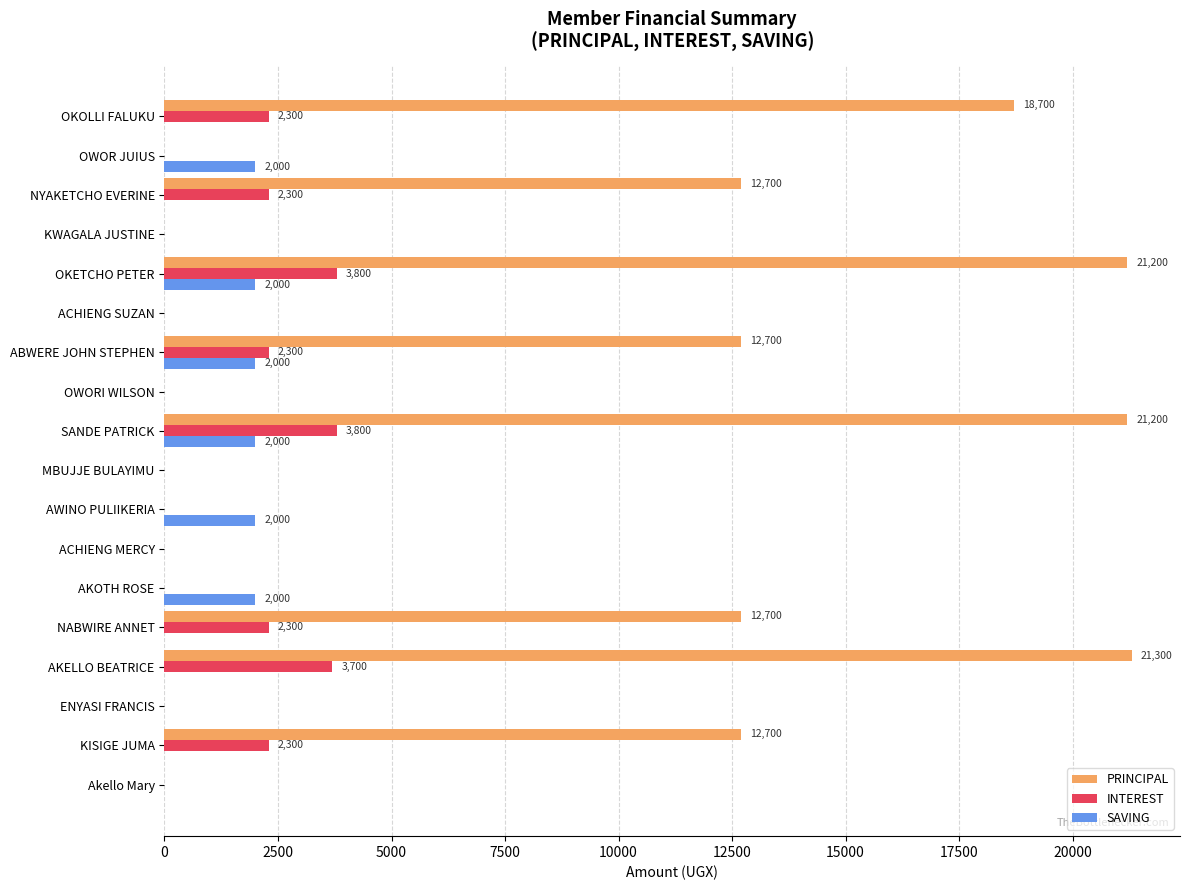

The SAVING series shows 945 at ABWERE JOHN STEPHEN. True or false?

False